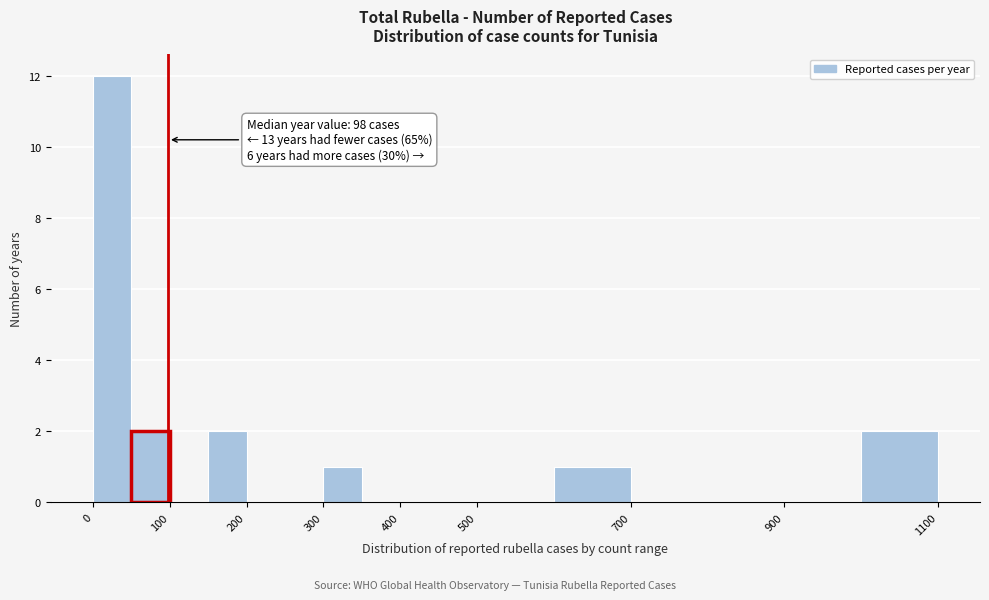

Over which range of the x-axis is the bar tallest?

0 to 50